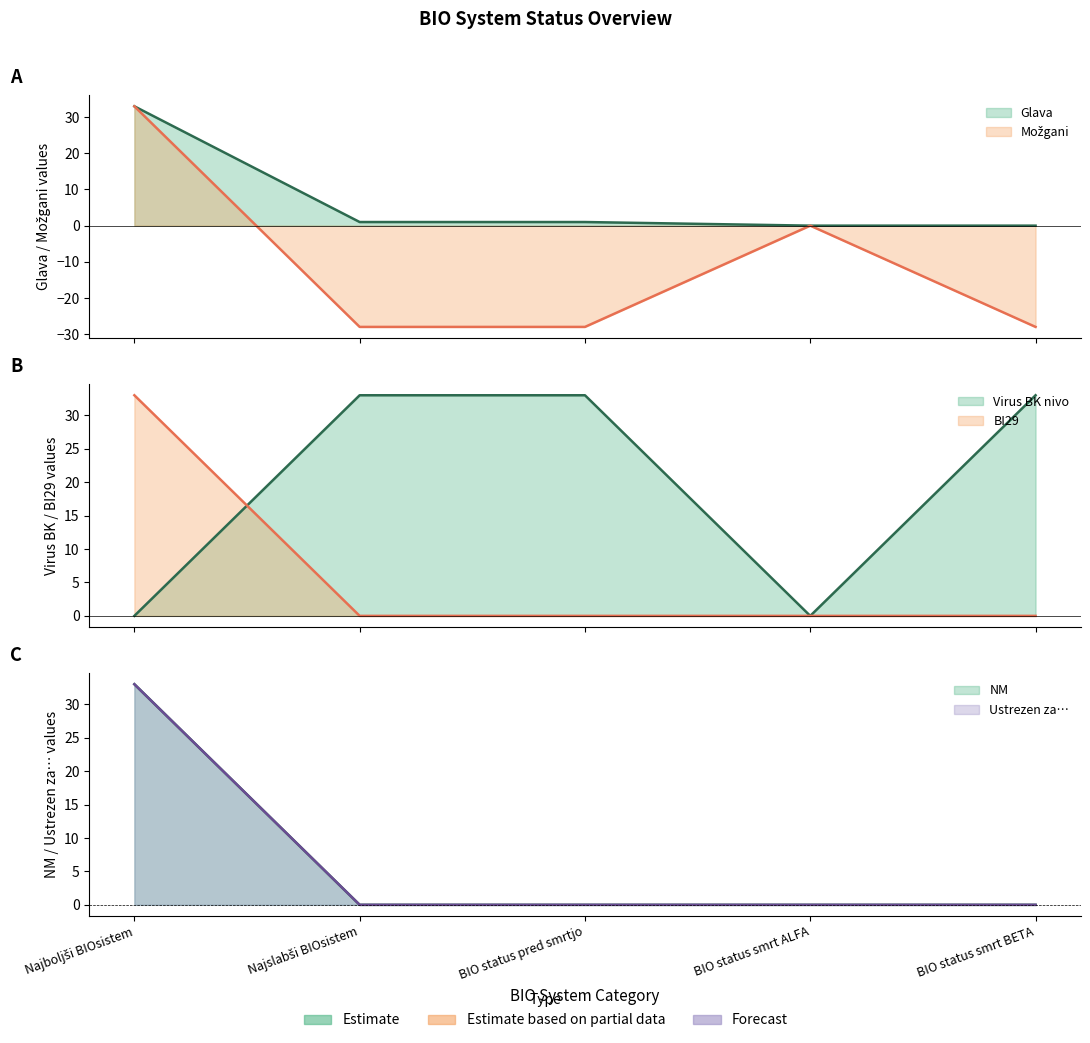

Between Najslabši BIOsistem and BIO status smrt ALFA, which series saw the biggest shift?

Virus BK nivo